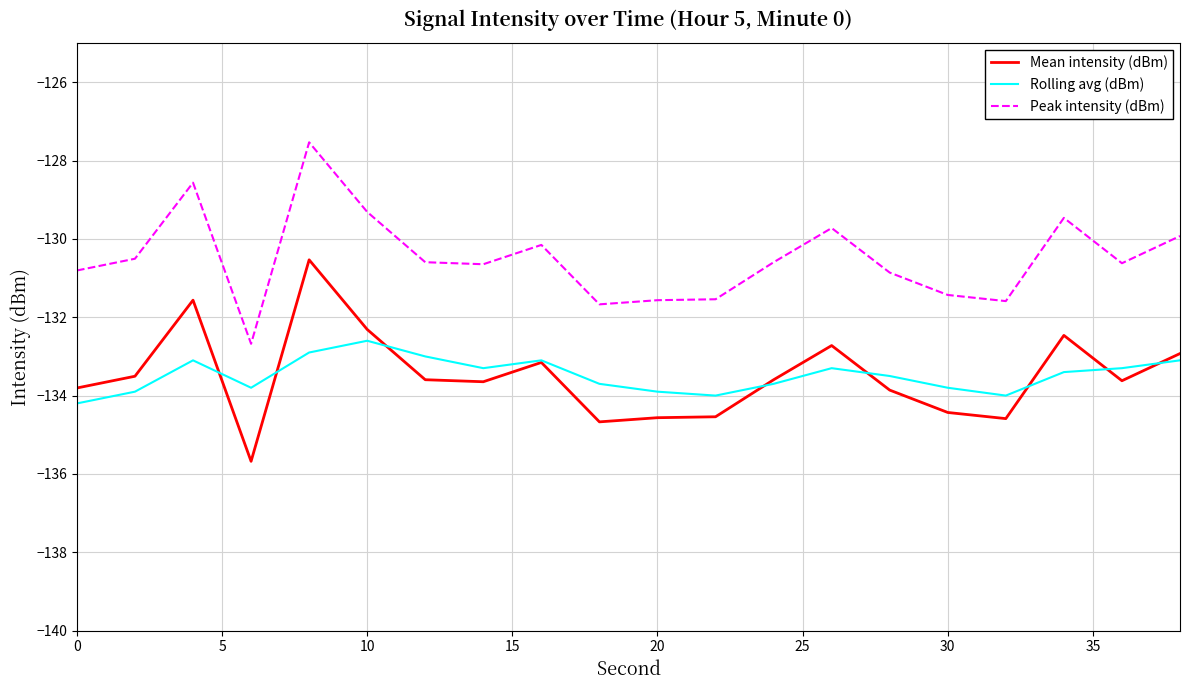

What is the smallest value displayed?

-135.7